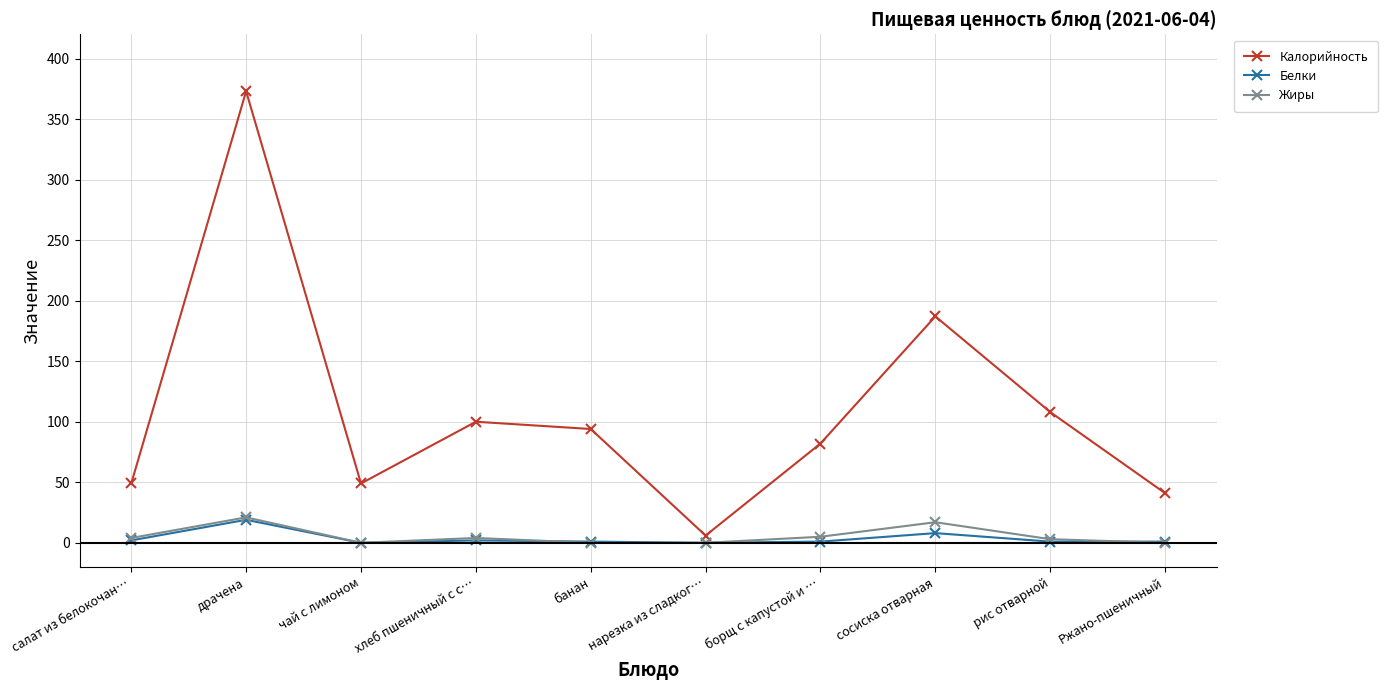

What are all the series names shown in the legend?

Калорийность, Белки, Жиры